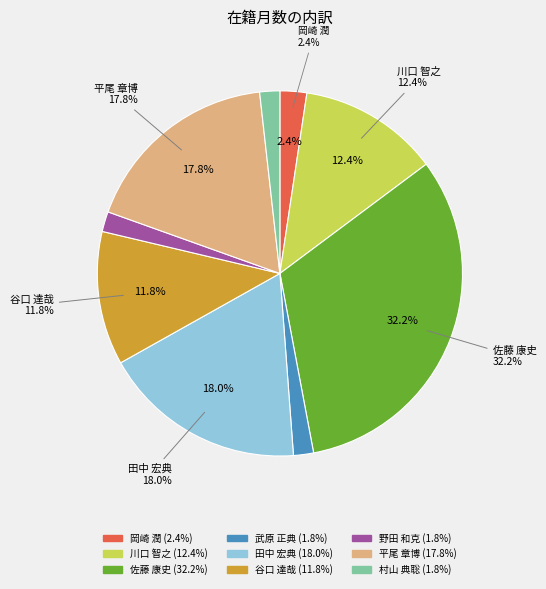

Is the sum of 平尾 章博 and 岡崎 潤 greater than half?

No